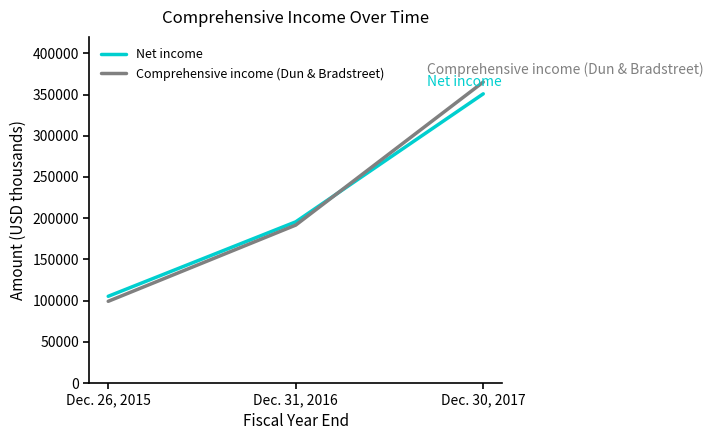

What is the spread (max minus min) of values at Dec. 26, 2015?

6071